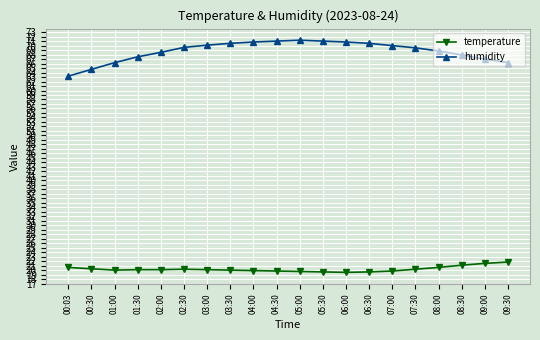

Which series has the largest total across all categories?

humidity